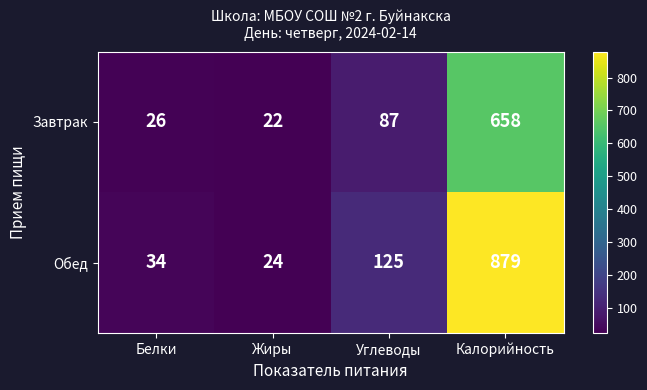

List the series in order of their overall mean, highest first.

Обед, Завтрак